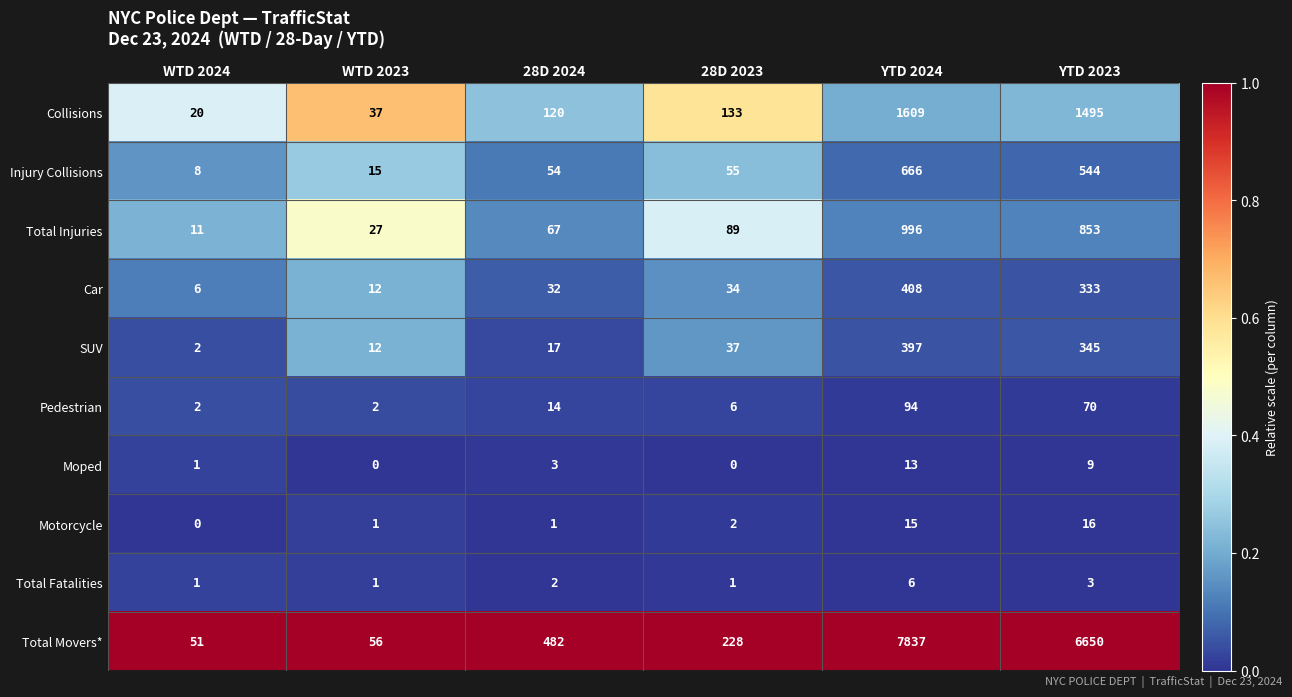

The value of Total Injuries at YTD 2023 is 1532. True or false?

False